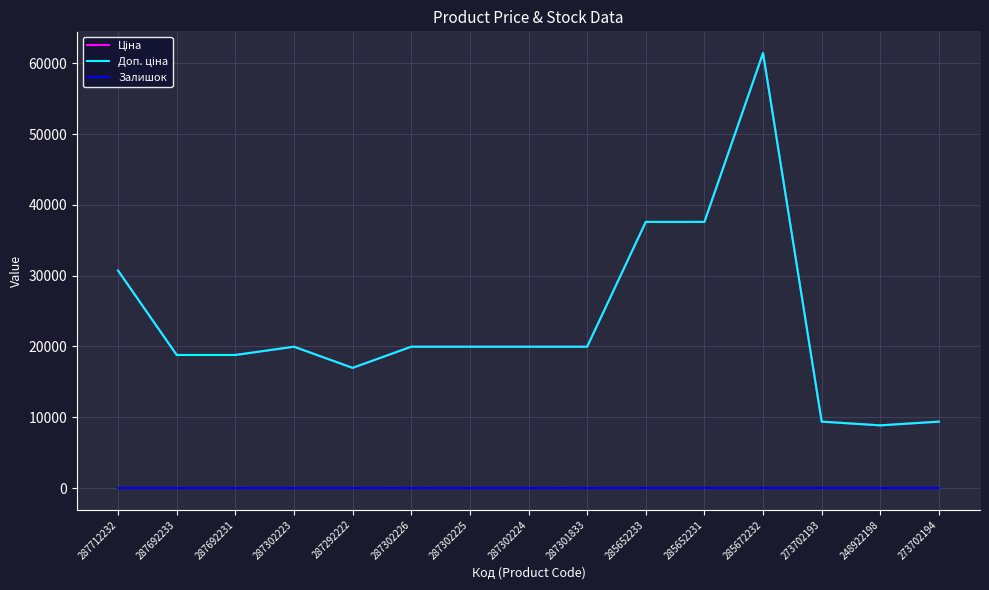

The Ціна series shows 22163.2 at 287292222. True or false?

False